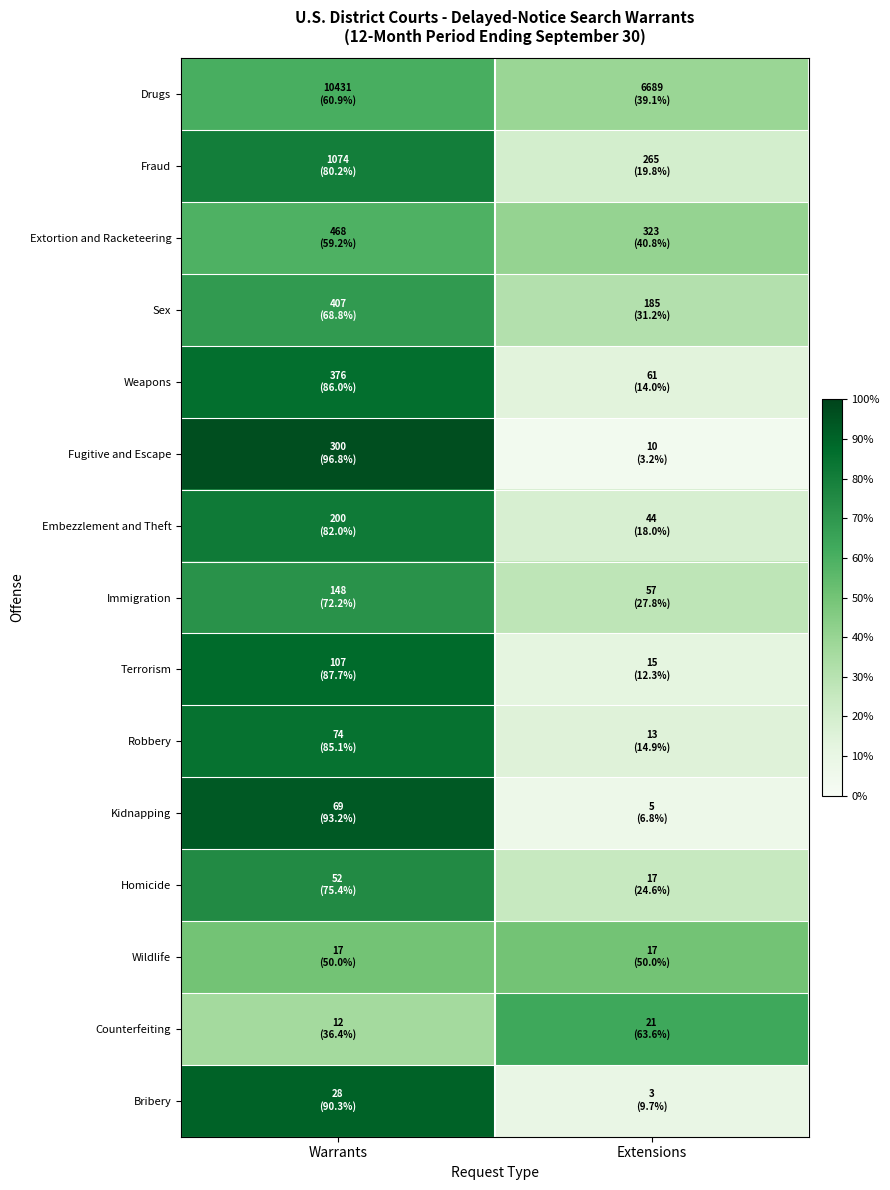

Which series has the widest spread of values?

Fugitive and Escape